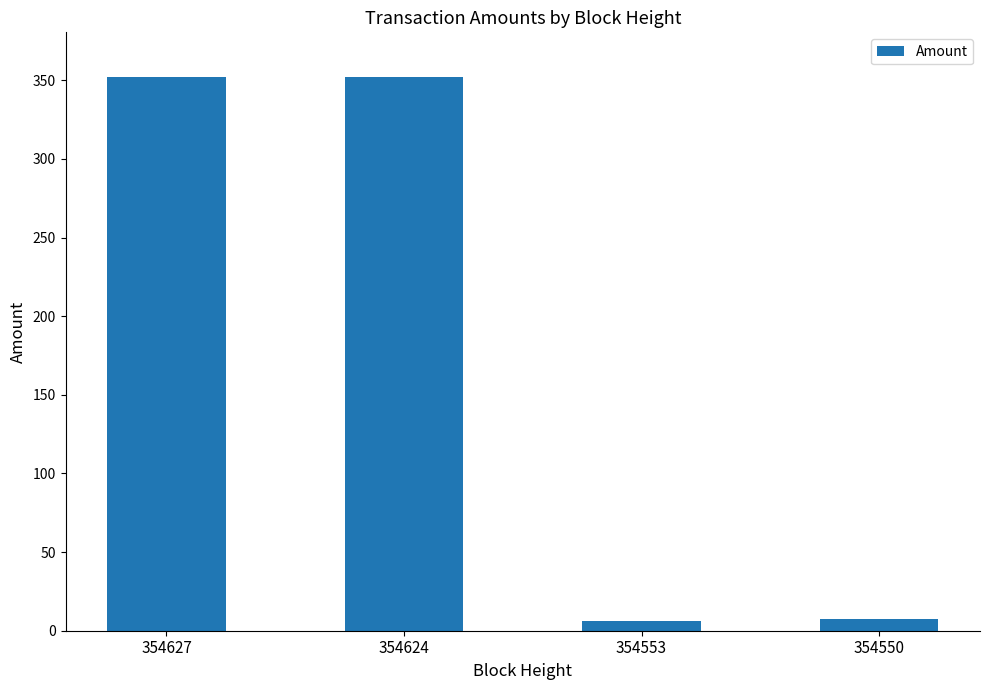

What is the maximum value shown in the chart?

352.3